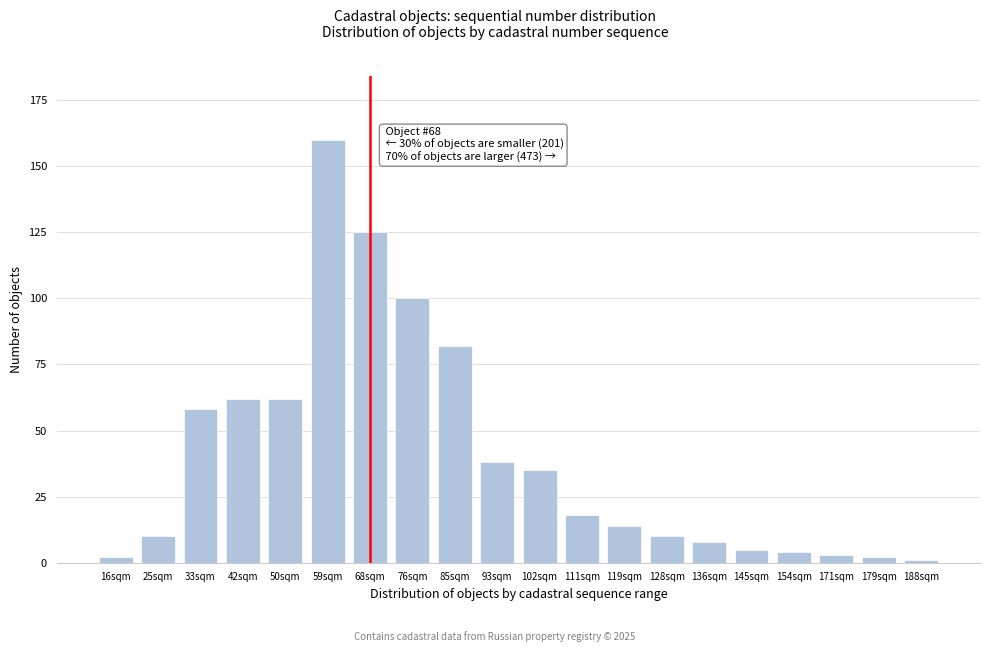

Reading left to right, extract all data points from this chart.

2	10	58	62	62	160	125	100	82	38	35	18	14	10	8	5	4	3	2	1